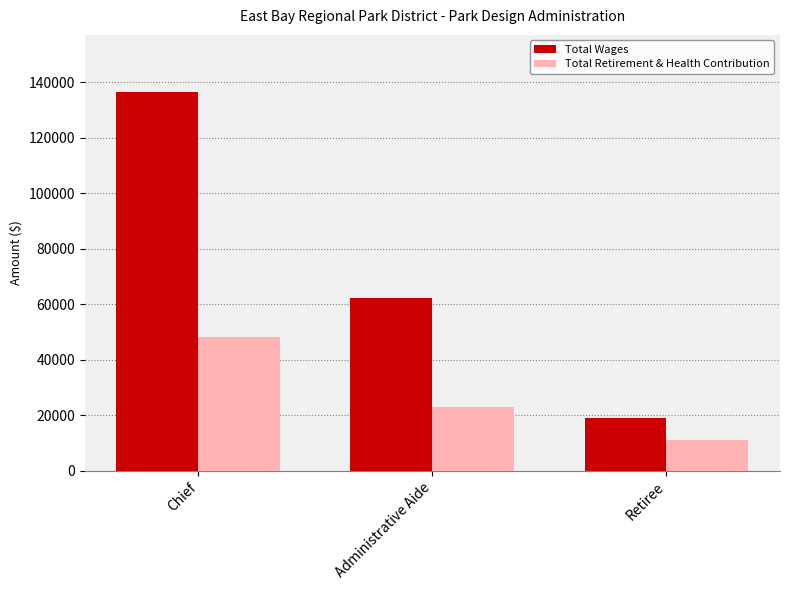

What position from the right is Chief?

3